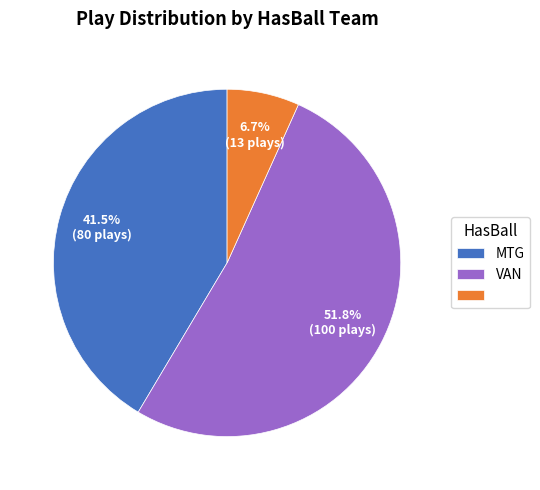

Is there any slice that represents more than half of the pie?

Yes